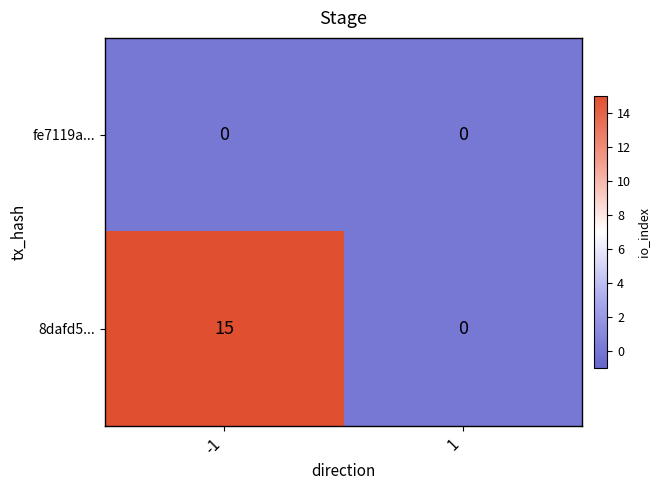

How many values in 8dafd5... are above zero?

1